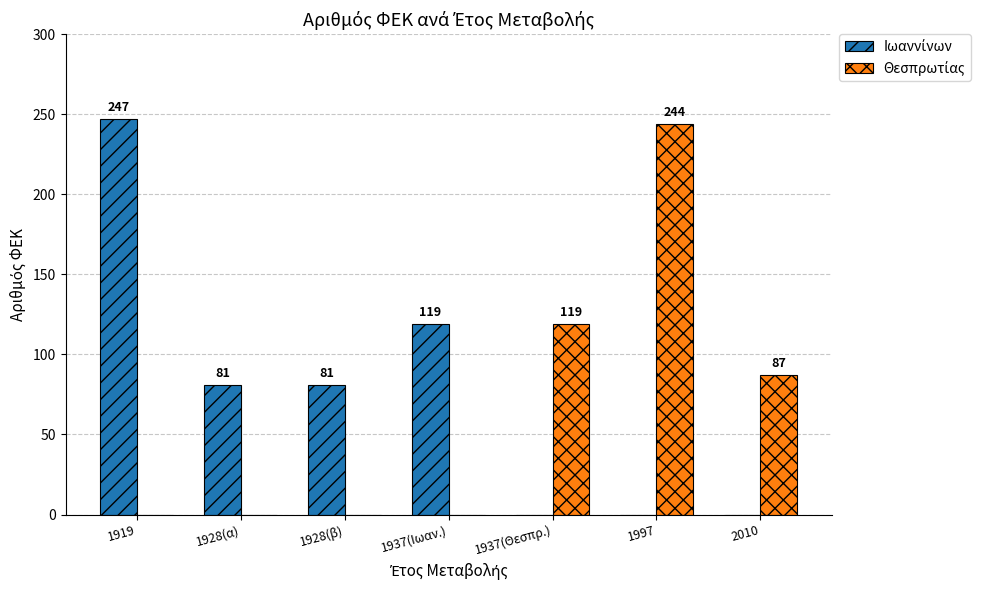

What is the total value across all series at 1937(Ιωαν.)?

119